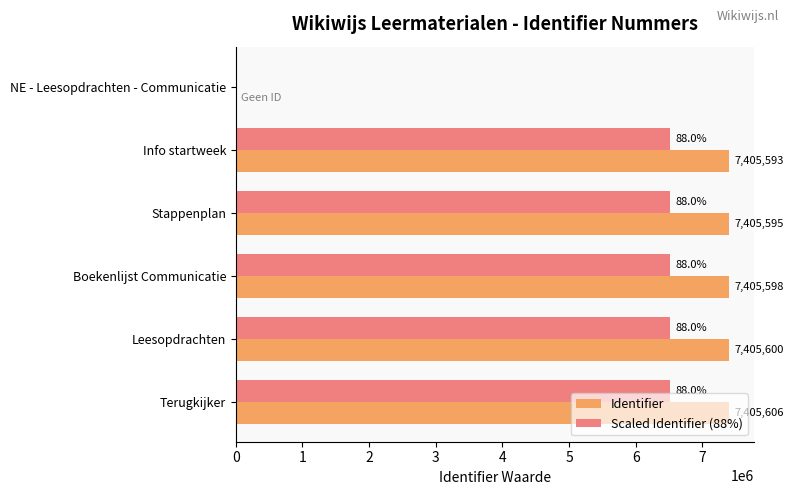

Which series changed the most between Boekenlijst Communicatie and Terugkijker?

Identifier